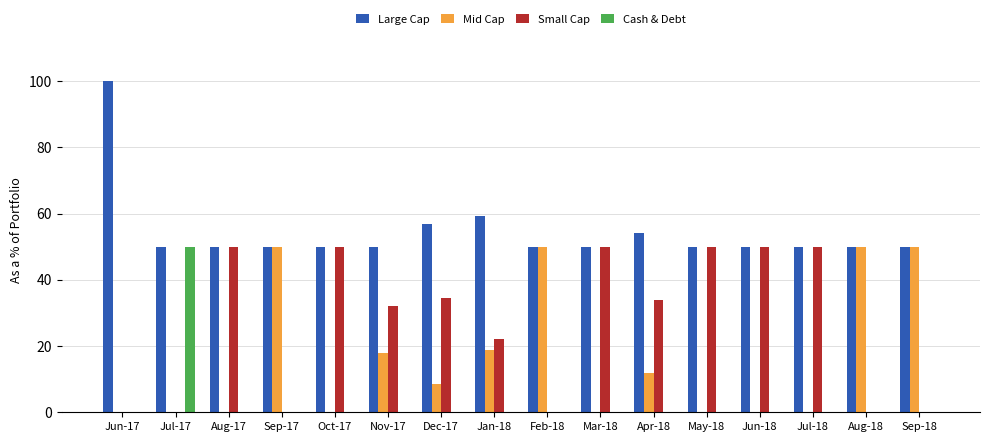

What is the total value across all series at Sep-17?

100.0